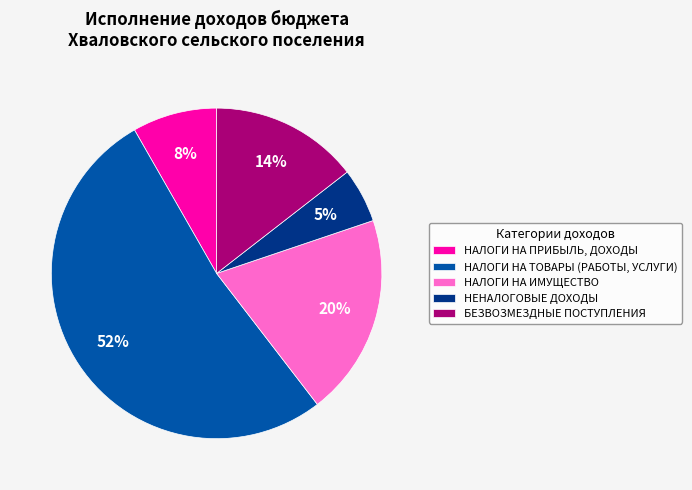

Which has a higher value, НАЛОГИ НА ИМУЩЕСТВО or БЕЗВОЗМЕЗДНЫЕ ПОСТУПЛЕНИЯ?

НАЛОГИ НА ИМУЩЕСТВО